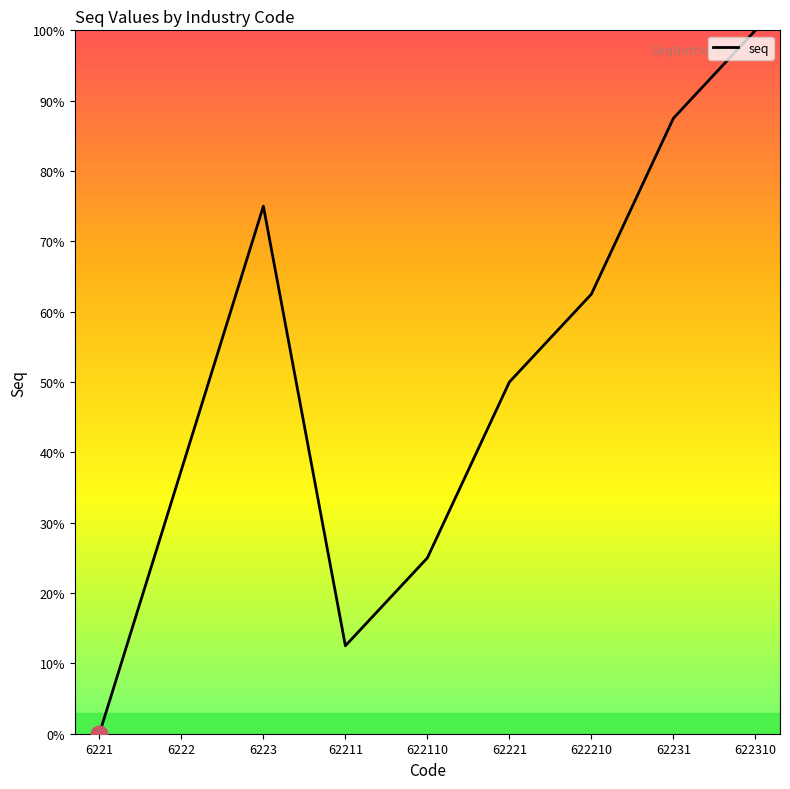

The chart shows a value of 150.1 at 622310. True or false?

False